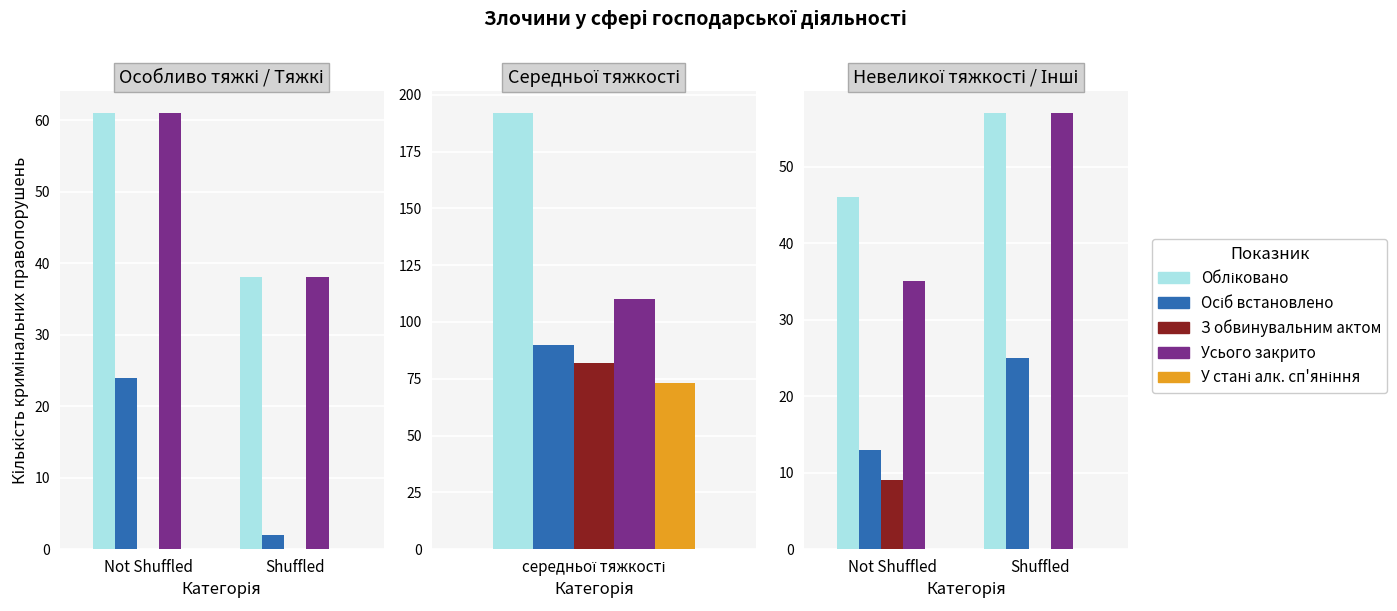

Rank the series at Shuffled from highest to lowest value.

Обліковано, Усього закрито, Осіб встановлено, З обвинувальним актом, У стані алк. сп'яніння